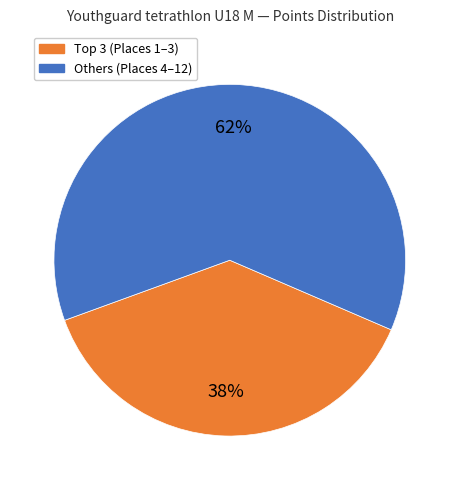

To the nearest percent, what is the average slice percentage?

50%